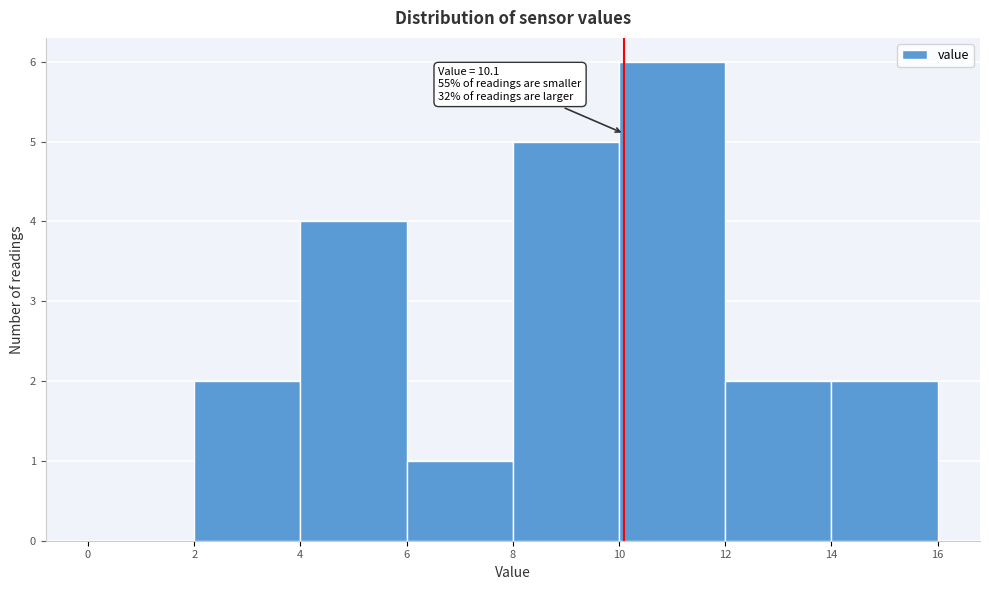

Over which range of the x-axis is the bar tallest?

10 to 12